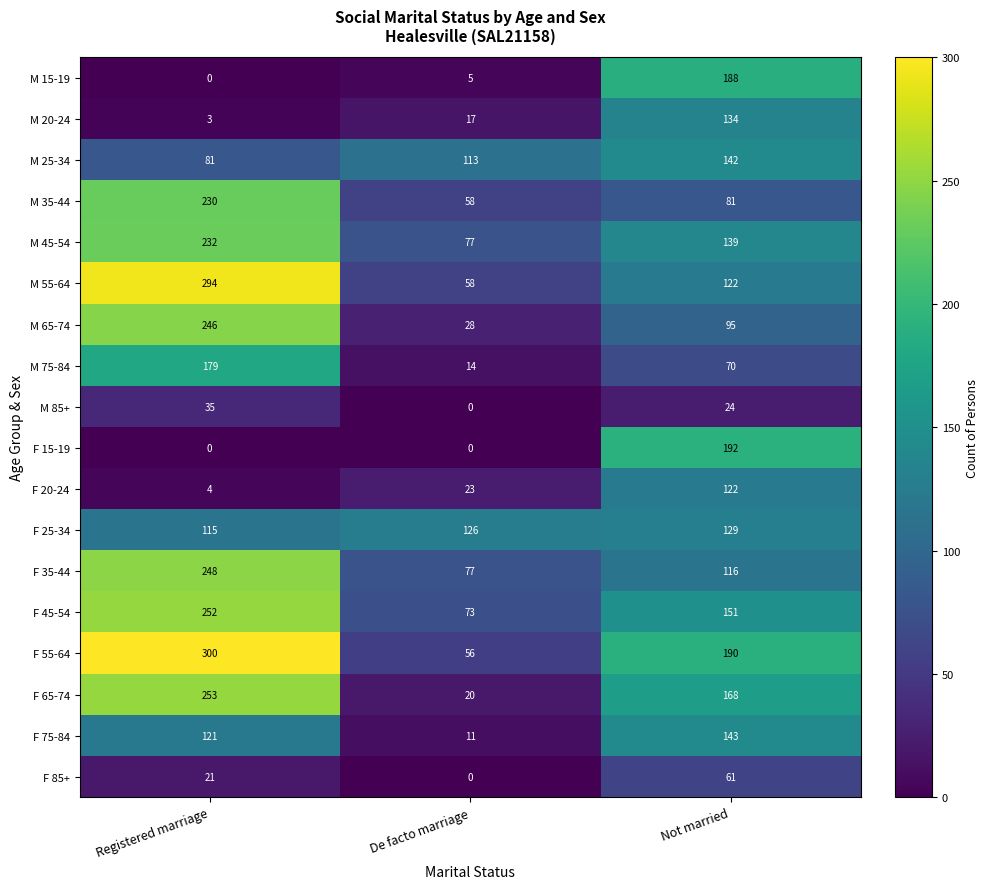

The F 65-74 series shows 36 at Not married. True or false?

False